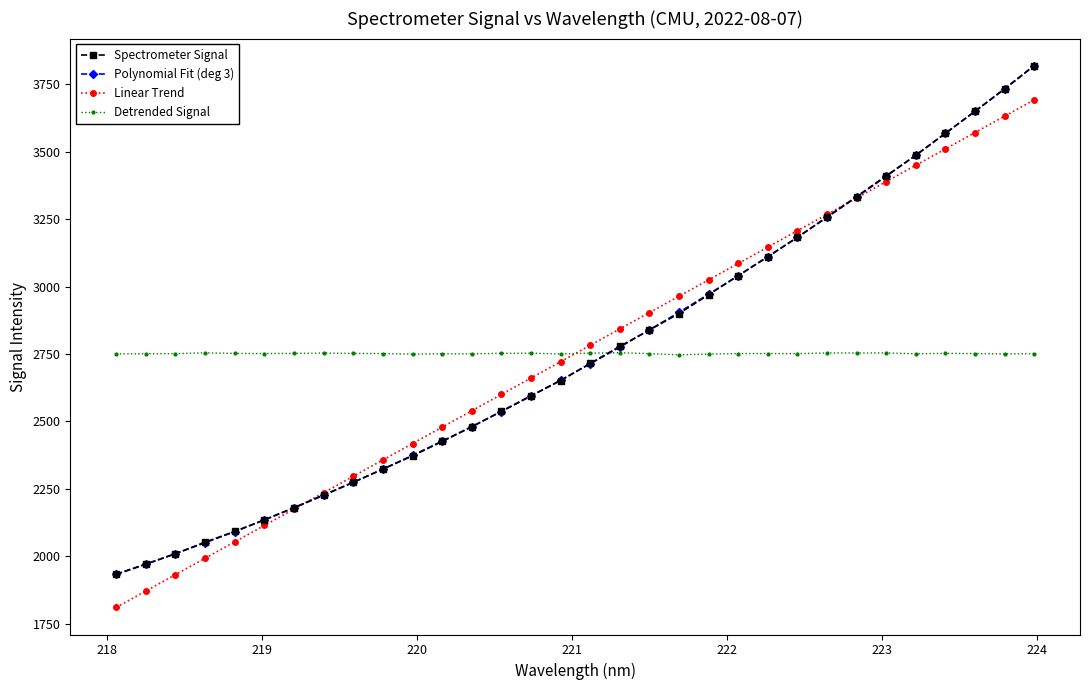

True or false: Linear Trend has more than 1 interior local peaks.

False